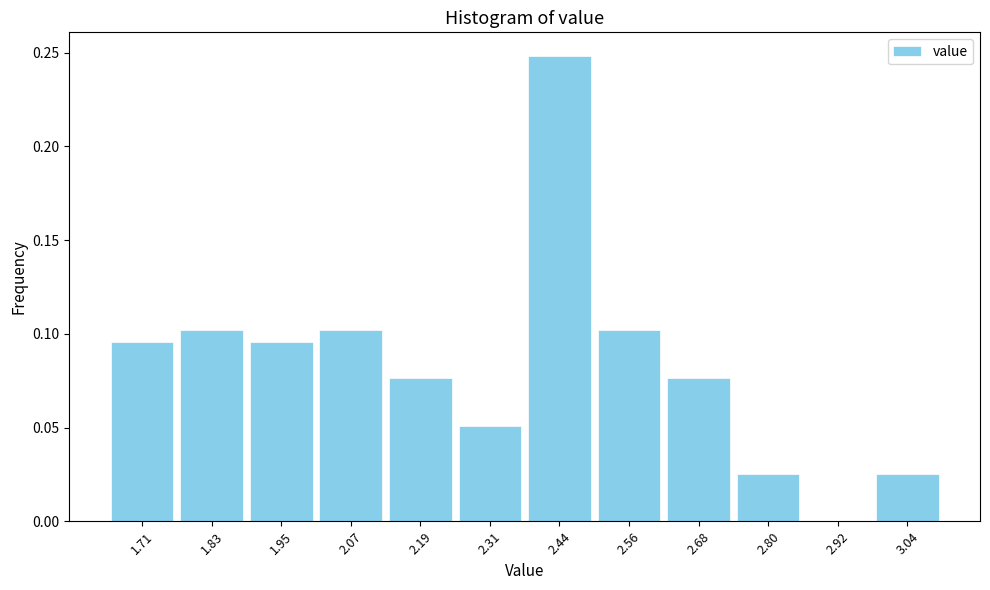

Reading left to right, transcribe this chart: for each bar, give the range it covers on the x-axis and its height. Neither the bar edges nor the heights are printed on the chart, so give them approximately, as read against the axes.

1.66 to 1.78: 0.095
1.78 to 1.90: 0.100
1.90 to 2.02: 0.095
2.02 to 2.14: 0.100
2.14 to 2.26: 0.075
2.26 to 2.38: 0.050
2.38 to 2.50: 0.250
2.50 to 2.62: 0.100
2.62 to 2.74: 0.075
2.74 to 2.86: 0.025
2.86 to 2.98: 0
2.98 to 3.10: 0.025